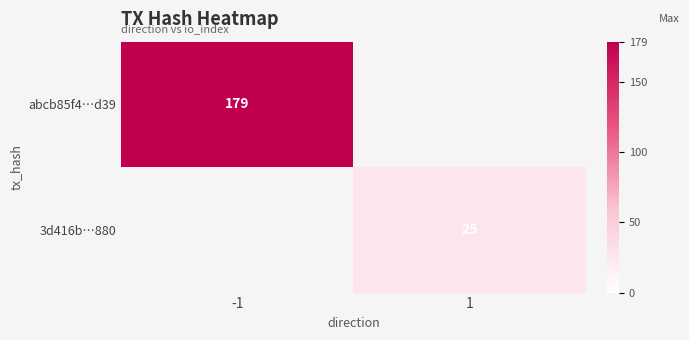

Is it true that 3d416b…880 equals 25 at 1?

True